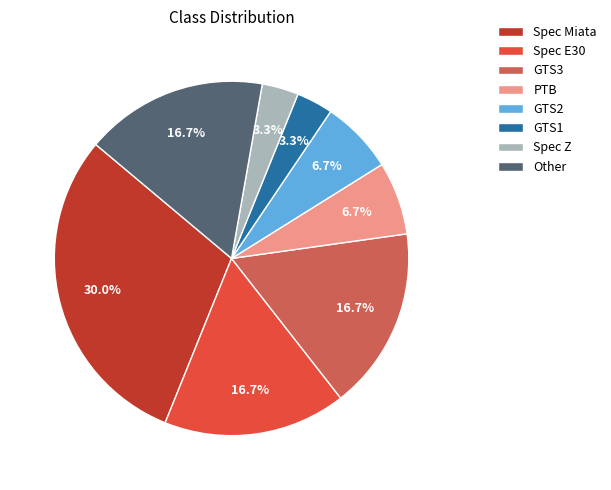

To the nearest percent, what percentage of the pie is GTS3?

17%